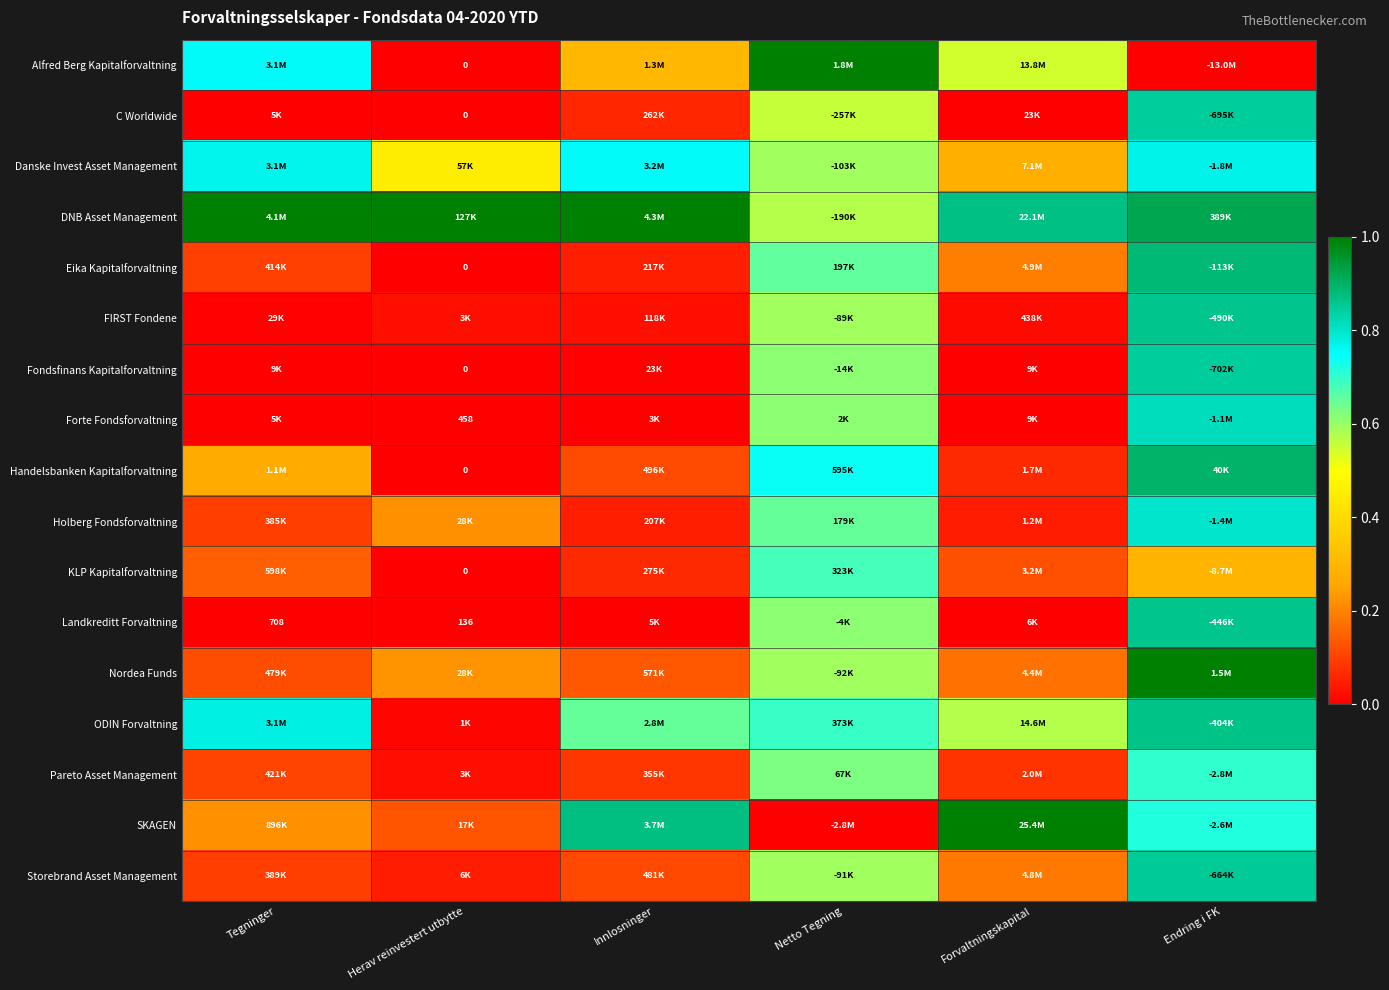

The KLP Kapitalforvaltning series shows 0.1 at Tegninger. True or false?

True